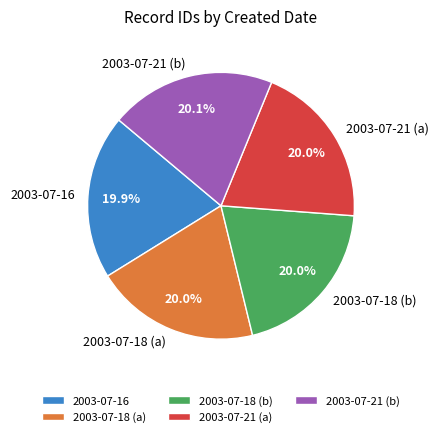

Does 2003-07-21 (a) represent more than half of the total?

No